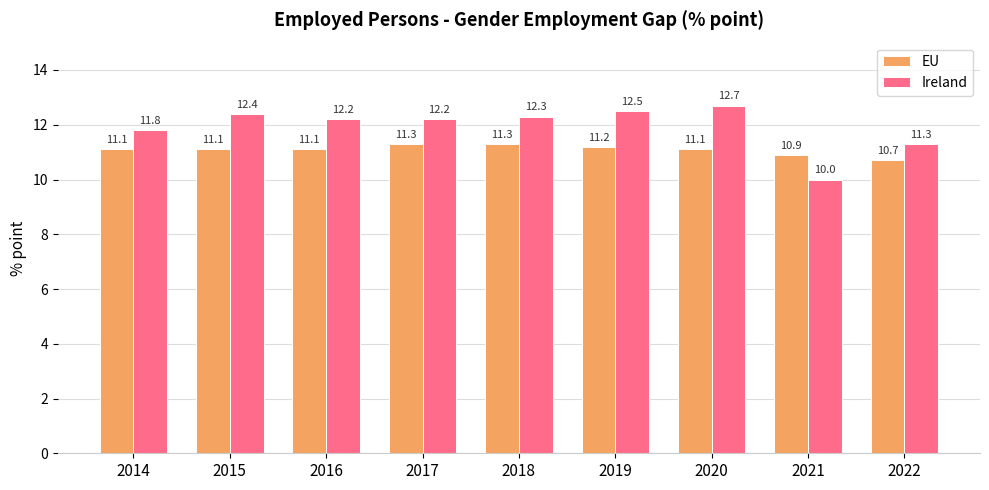

The value of EU at 2017 is 11.3. True or false?

True